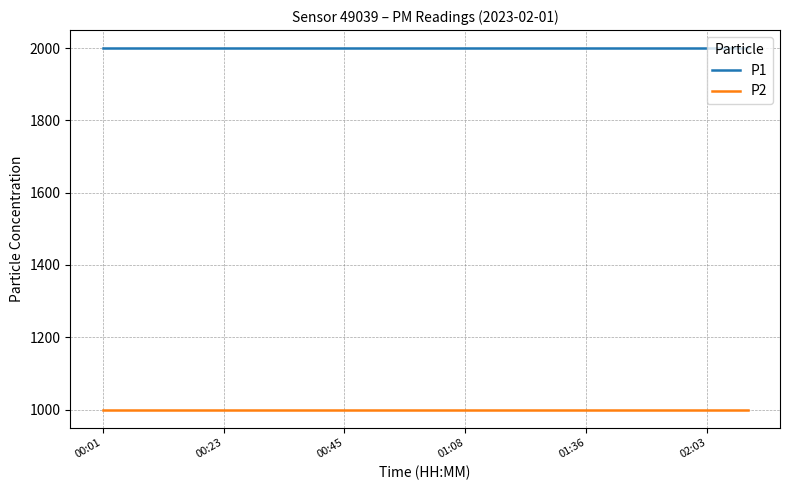

Which series has the largest total across all categories?

P1